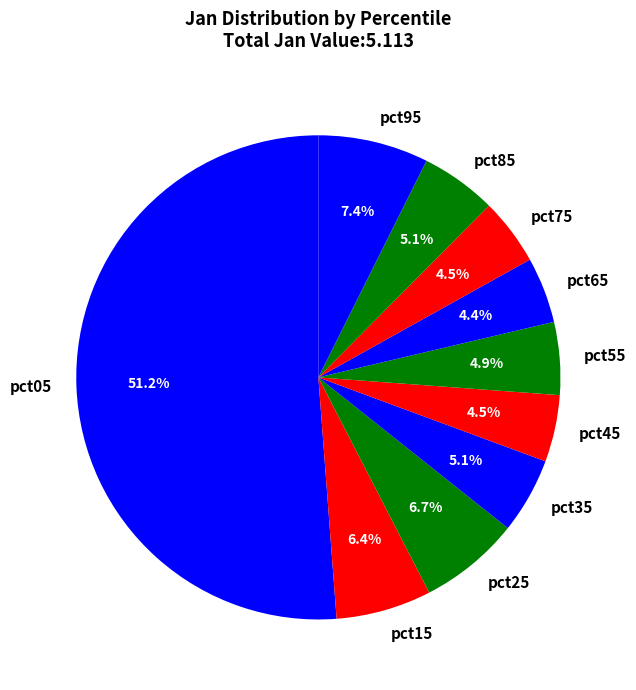

How much of the chart is everything except pct75?

95.5%